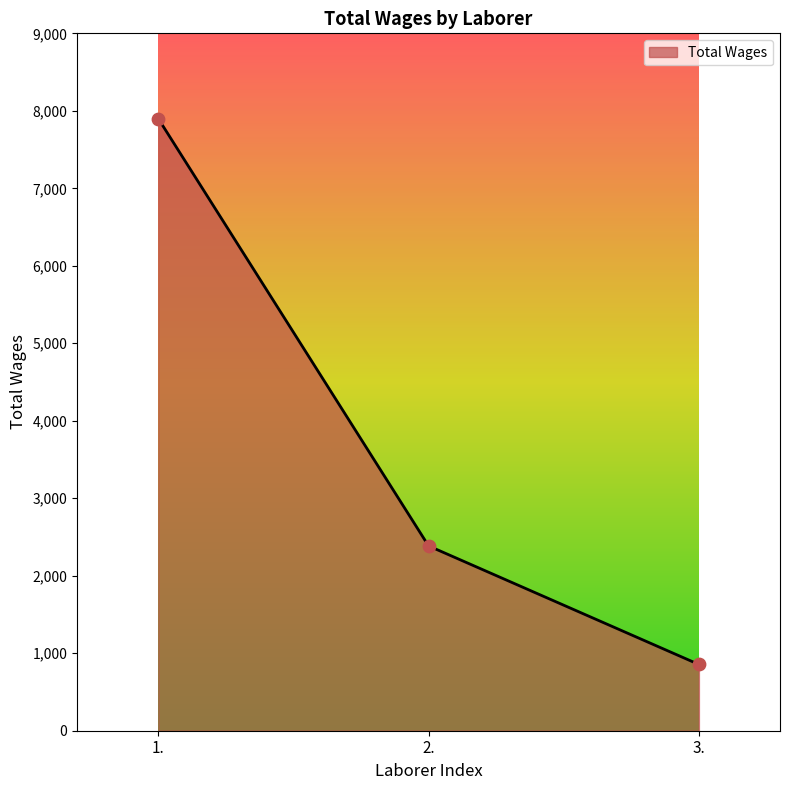

Approximately how many times larger is the value at 1. compared to 3.?

9.2